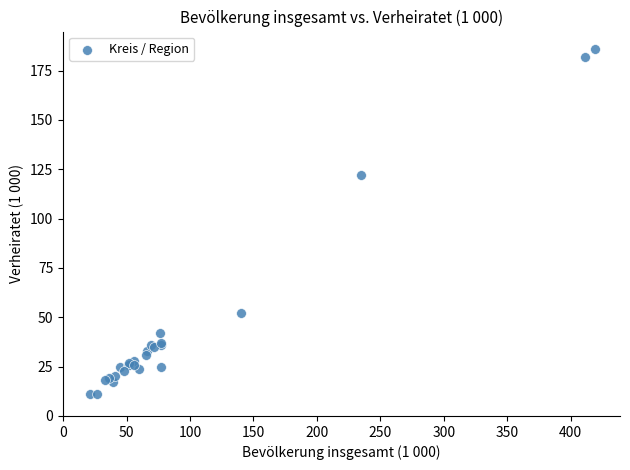

What Y value in the scatter plot is closest to 98?

122